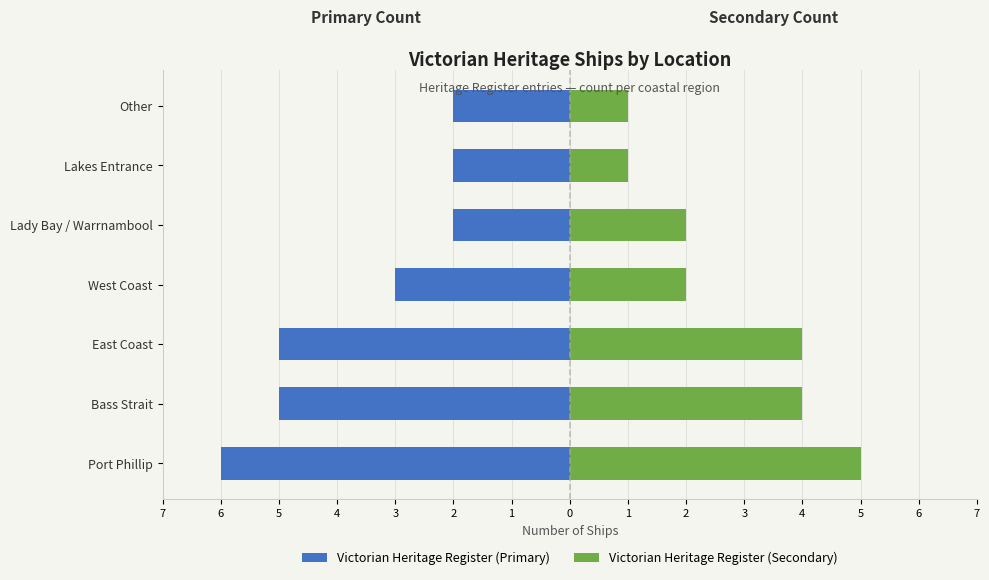

What is the sum of all Victorian Heritage Register (Secondary) values?

19